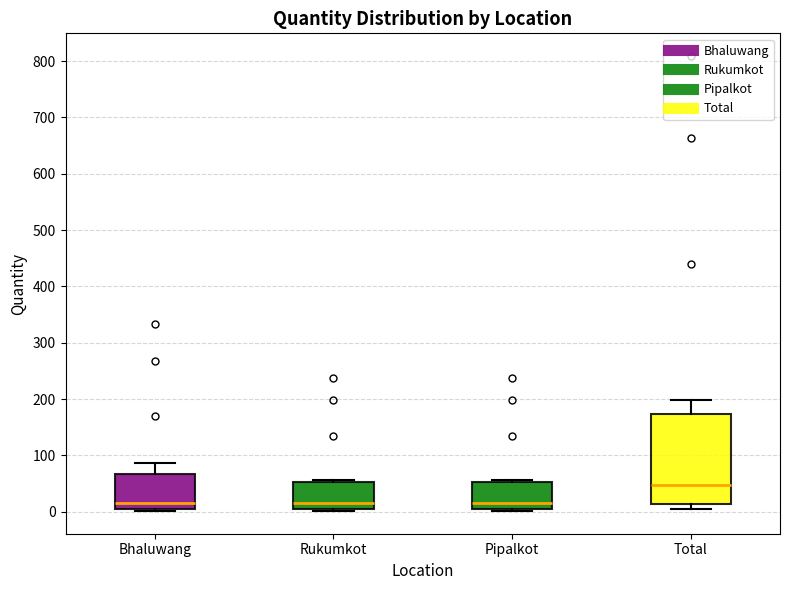

Reading left to right, transcribe this box plot: for each box, give where its median line is, the range the box spans, and where its two whiskers end, as read against the y-axis. The values are not printed on the chart, so give them approximately, as read against the axis.

Bhaluwang: median 20, box 0 to 70, whiskers 0 (just below the box's lower edge) to 90
Rukumkot: median 20, box 0 to 50, whiskers 0 to 60
Pipalkot: median 20, box 0 to 50, whiskers 0 to 60
Total: median 50, box 10 to 170, whiskers 0 to 200